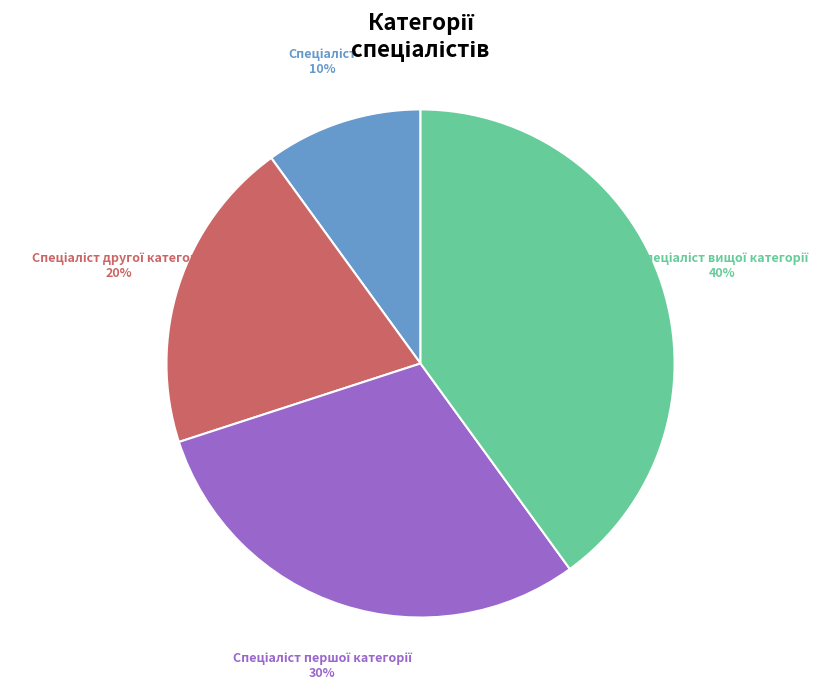

To the nearest percent, what is the average slice percentage?

25%